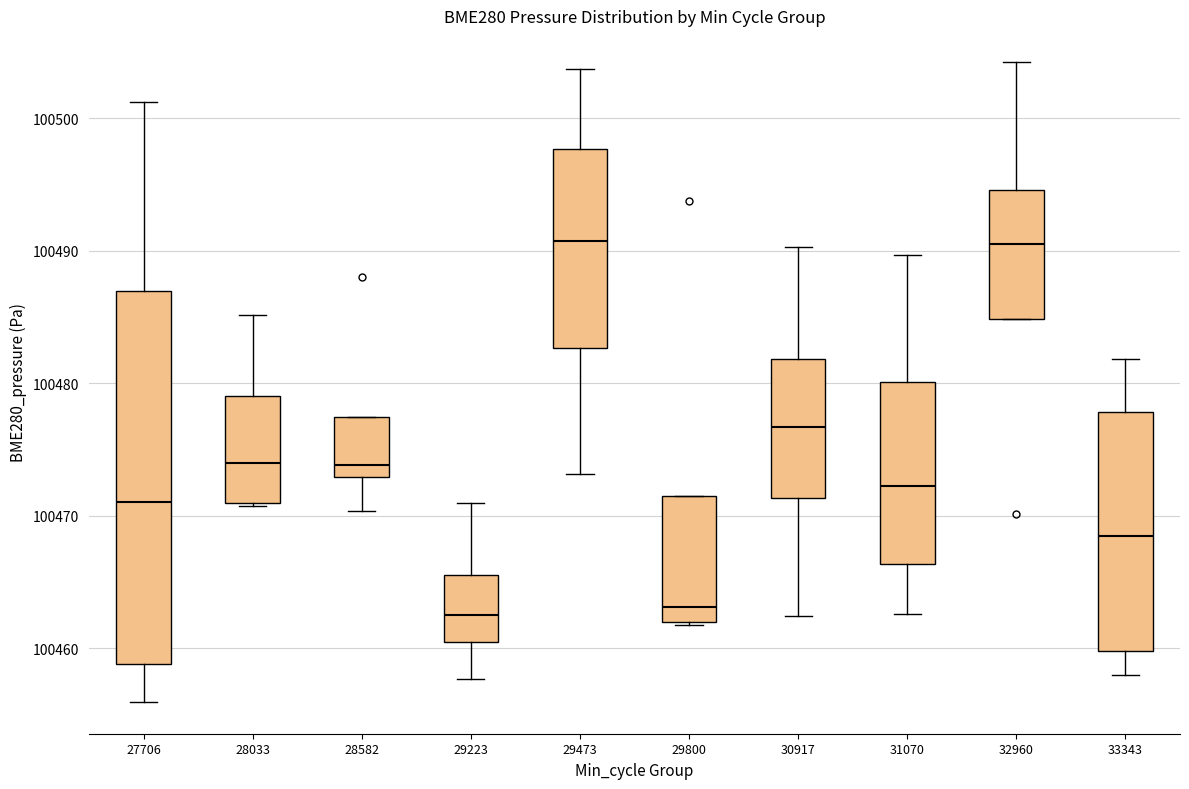

Reading left to right, transcribe this box plot: for each box, give where its median line is, the range the box spans, and where its two whiskers end, as read against the y-axis. The values are not printed on the chart, so give them approximately, as read against the axis.

27706: median 100471, box 100459 to 100487, whiskers 100456 to 100501
28033: median 100474, box 100471 to 100479, whiskers 100471 to 100485
28582: median 100474, box 100473 to 100477, whiskers 100470 to 100477
29223: median 100463, box 100460 to 100466, whiskers 100458 to 100471
29473: median 100491, box 100483 to 100498, whiskers 100473 to 100504
29800: median 100463, box 100462 to 100472, whiskers 100462 to 100472
30917: median 100477, box 100471 to 100482, whiskers 100462 to 100490
31070: median 100472, box 100466 to 100480, whiskers 100463 to 100490
32960: median 100491, box 100485 to 100495, whiskers 100485 to 100504
33343: median 100468, box 100460 to 100478, whiskers 100458 to 100482